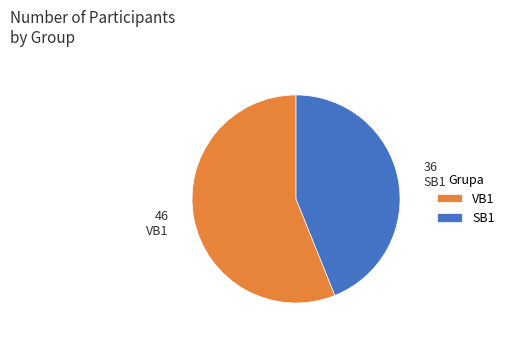

Between SB1 and VB1, which is larger?

VB1